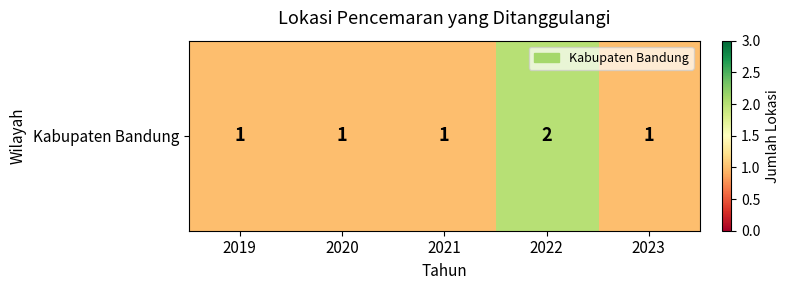

Which has a higher value, 2019 or 2023?

2019